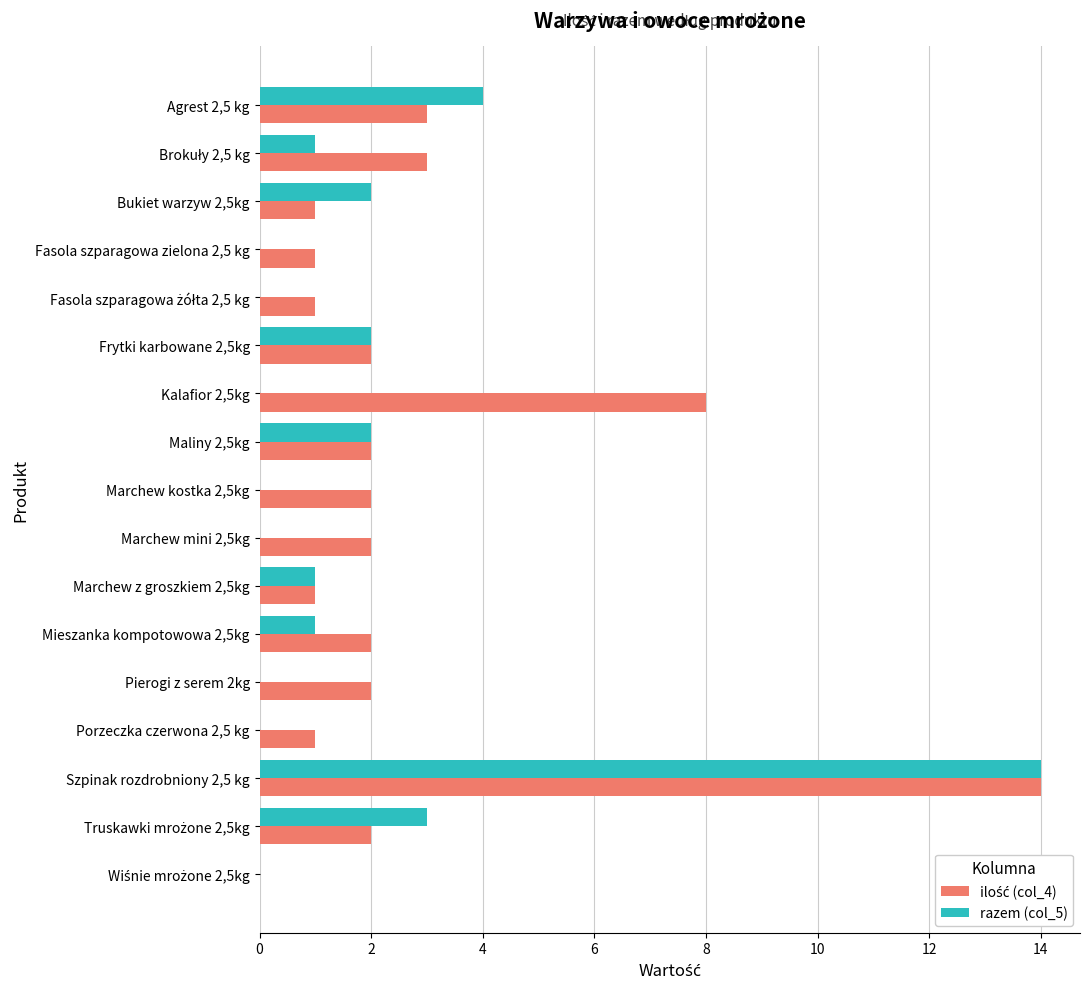

Which category has the highest value across all series?

Szpinak rozdrobniony 2,5 kg